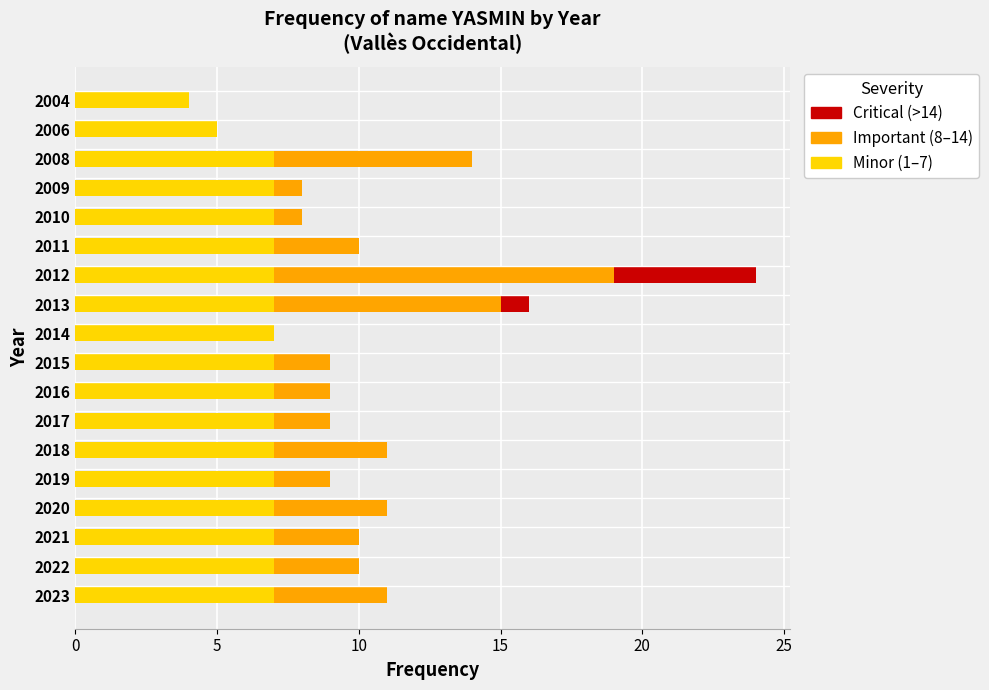

At which category is the sum across all series the highest?

2012